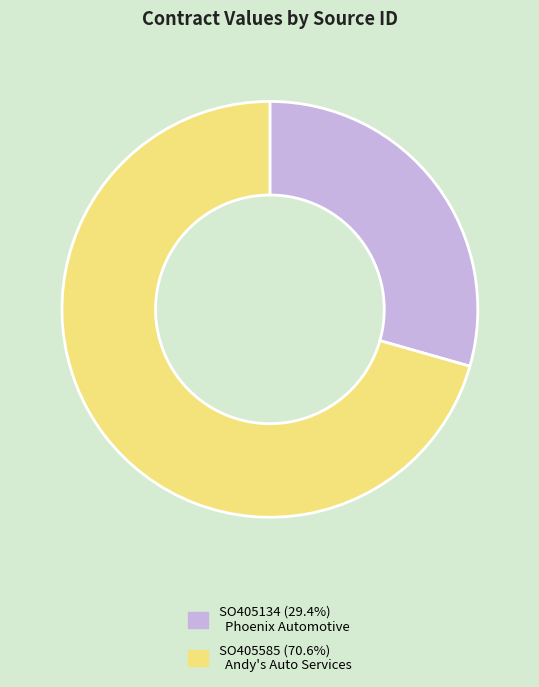

Approximately how many times larger is the value at SO405134 compared to SO405585?

0.4